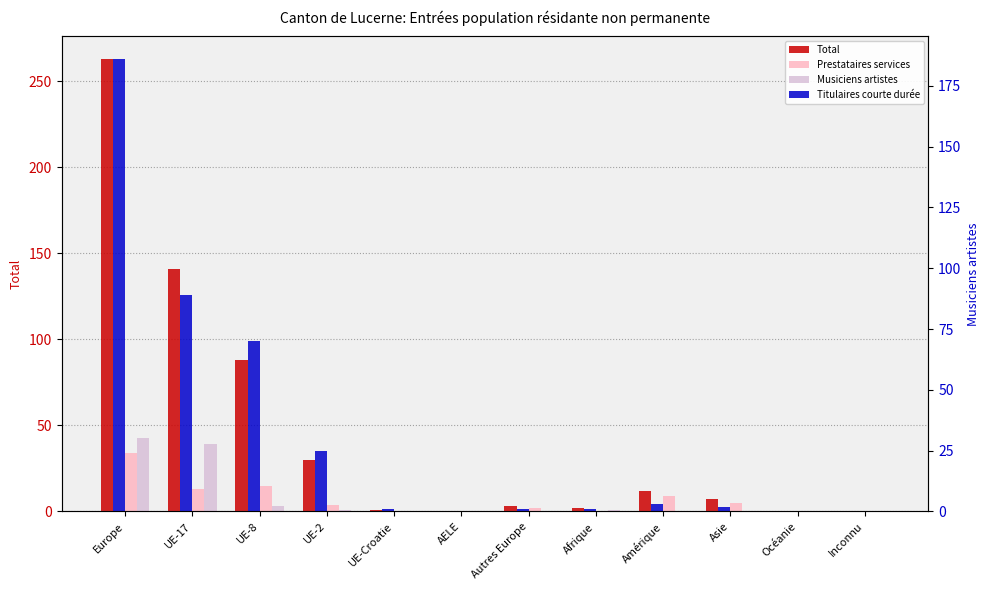

Reading left to right, transcribe all the data shown in this chart.

Total: Europe=263	UE-17=141	UE-8=88	UE-2=30	UE-Croatie=1	AELE=0	Autres Europe=3	Afrique=2	Amérique=12	Asie=7	Océanie=0	Inconnu=0
Prestataires services: Europe=34	UE-17=13	UE-8=15	UE-2=4	UE-Croatie=0	AELE=0	Autres Europe=2	Afrique=0	Amérique=9	Asie=5	Océanie=0	Inconnu=0
Musiciens artistes: Europe=43	UE-17=39	UE-8=3	UE-2=1	UE-Croatie=0	AELE=0	Autres Europe=0	Afrique=1	Amérique=0	Asie=0	Océanie=0	Inconnu=0
Titulaires courte durée: Europe=186	UE-17=89	UE-8=70	UE-2=25	UE-Croatie=1	AELE=0	Autres Europe=1	Afrique=1	Amérique=3	Asie=2	Océanie=0	Inconnu=0